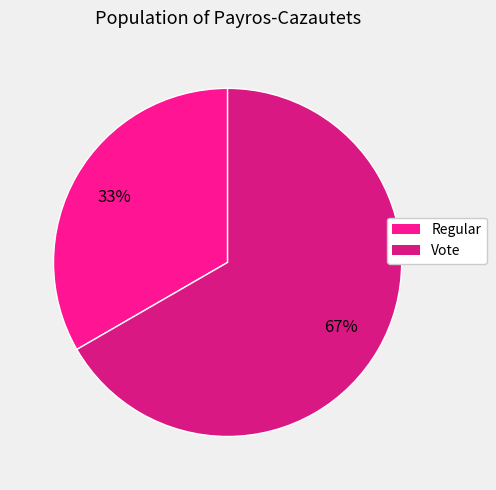

To the nearest percent, what is the combined percentage of Vote and Regular?

100%